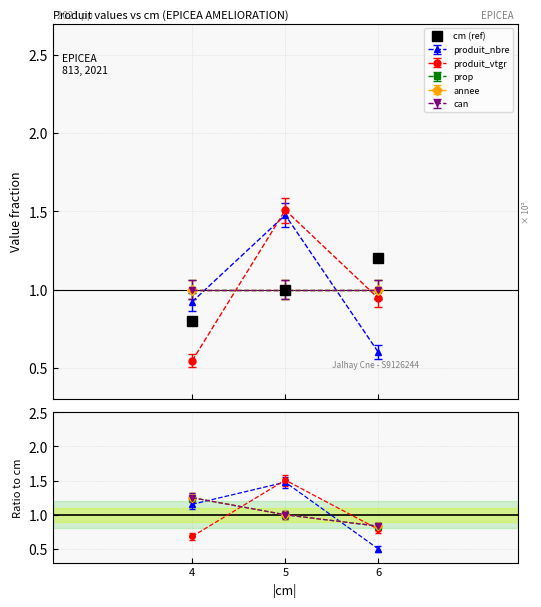

What is the difference between the second highest and minimum values?

0.2